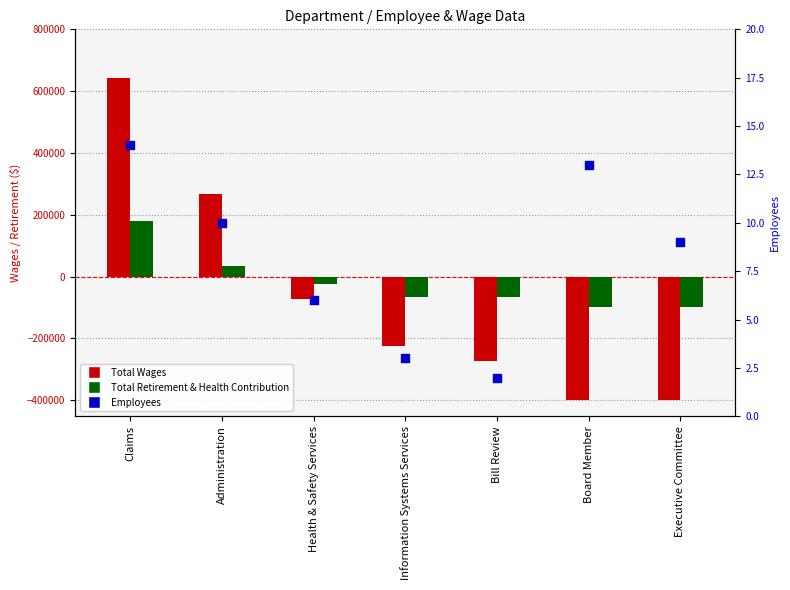

Which series has the widest spread of Y values?

Total Wages